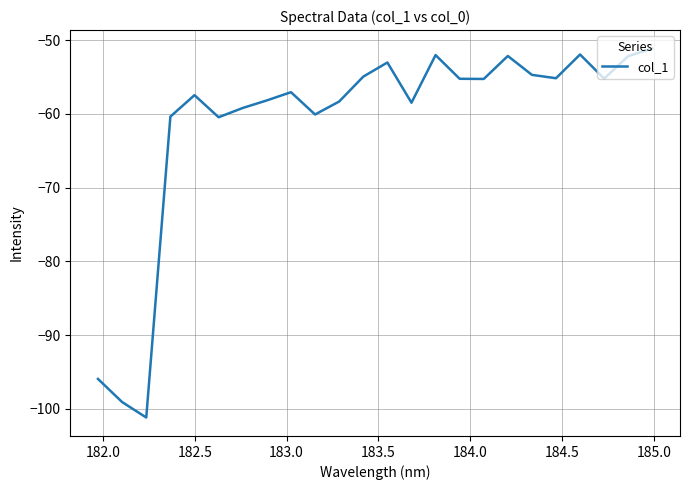

What is the maximum value shown in the chart?

-51.2